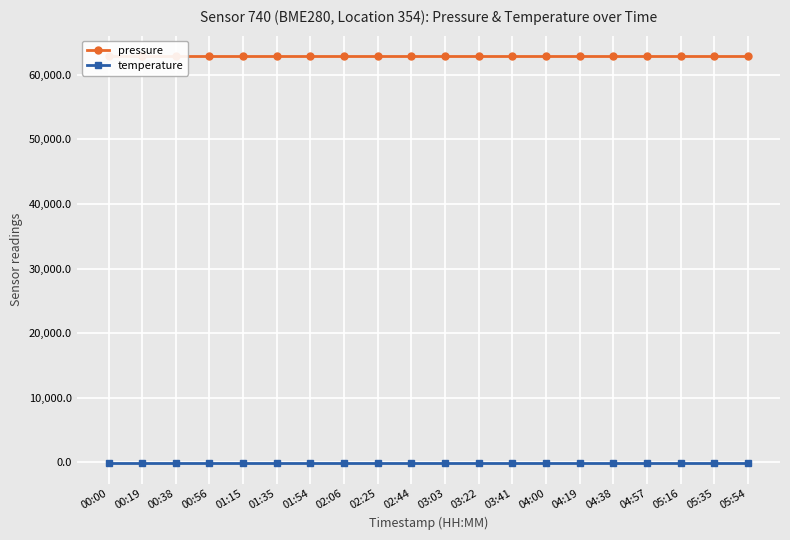

What is the label of the 17th point from the left?

04:57